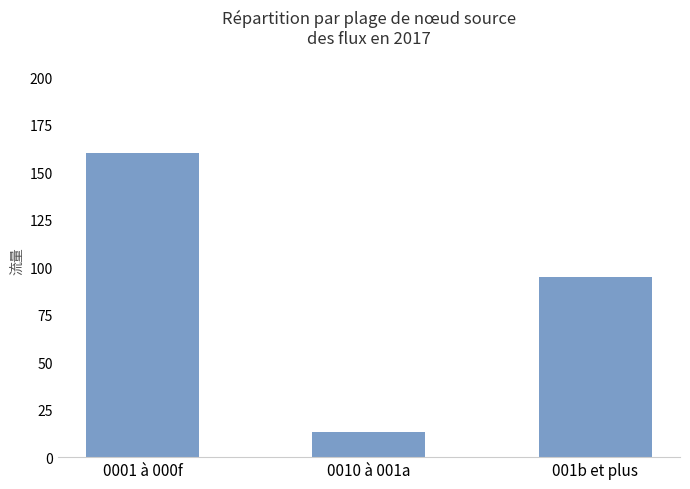

List the labels in order of value, largest first.

0001 à 000f, 001b et plus, 0010 à 001a